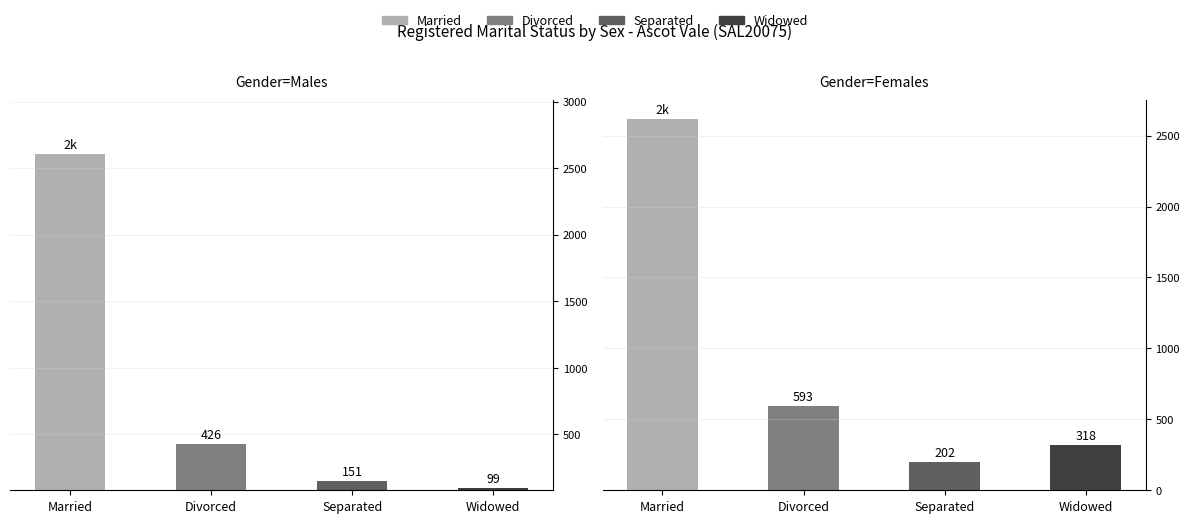

How many bars are there in total?

8